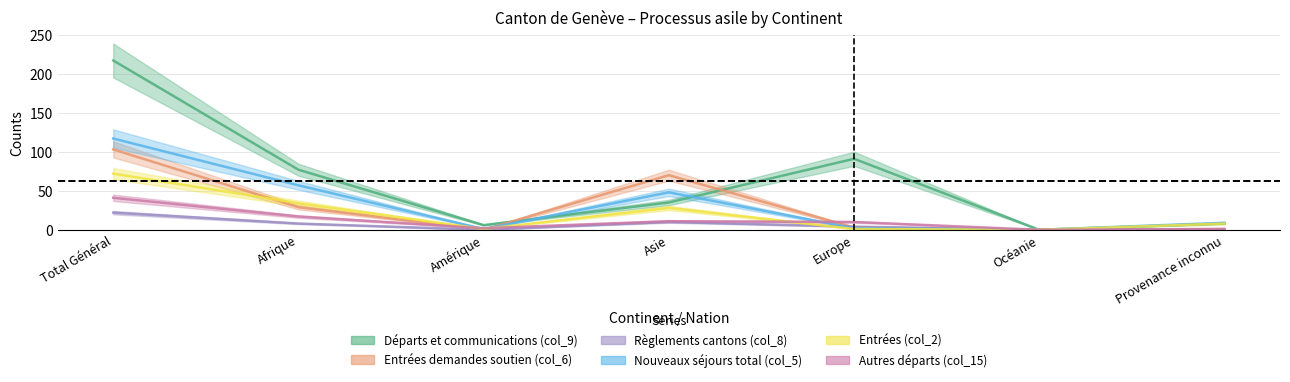

What is the total value across all series at Provenance inconnu?

27